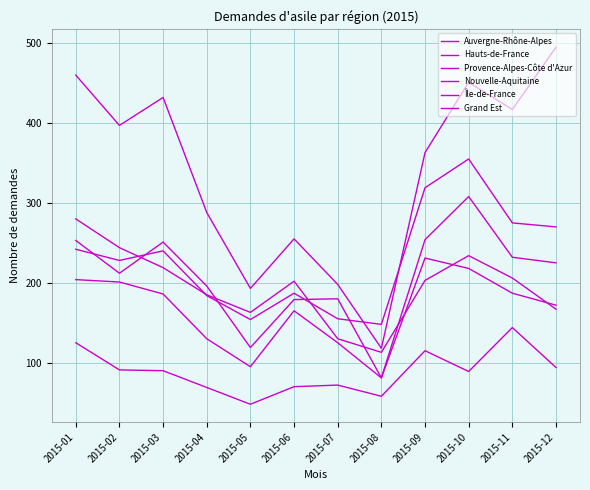

True or false: Île-de-France has a value of 278 at 2015-07.

False